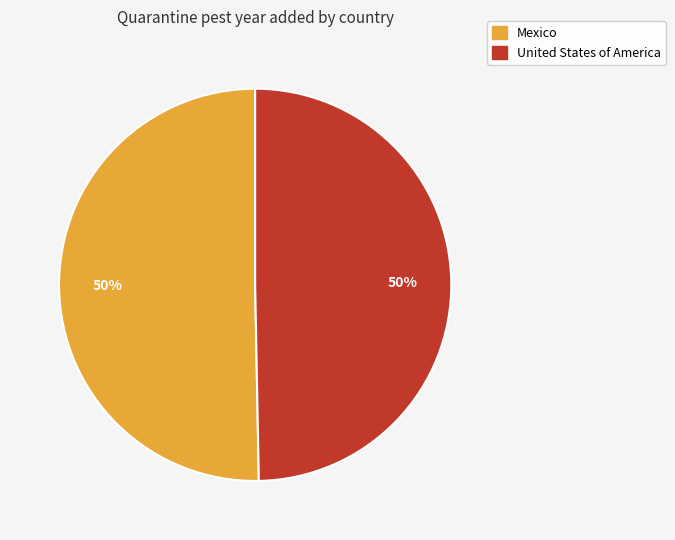

How many slices are in this pie chart?

2